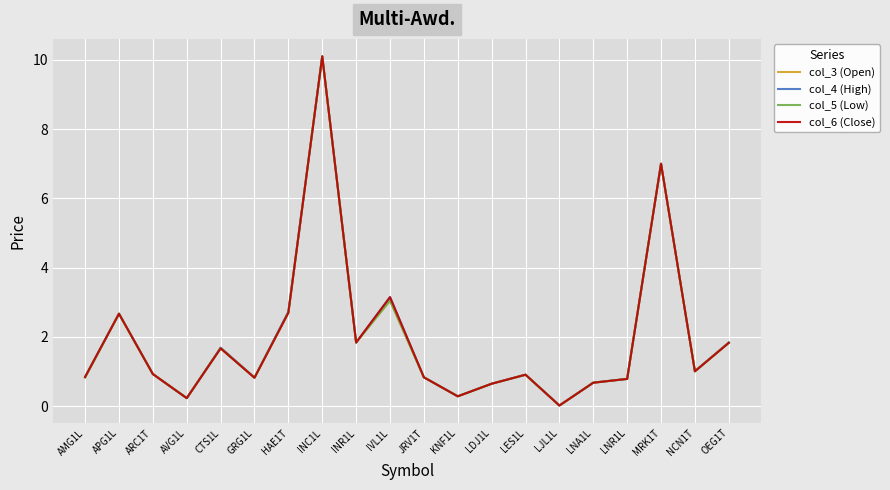

What is the maximum value shown in the chart?

10.1